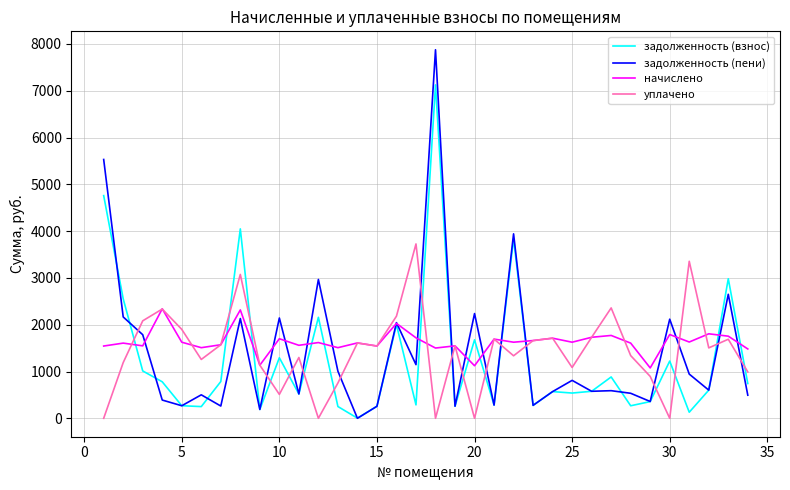

List the series in order of their peak value, lowest first.

начислено, уплачено, задолженность (взнос), задолженность (пени)